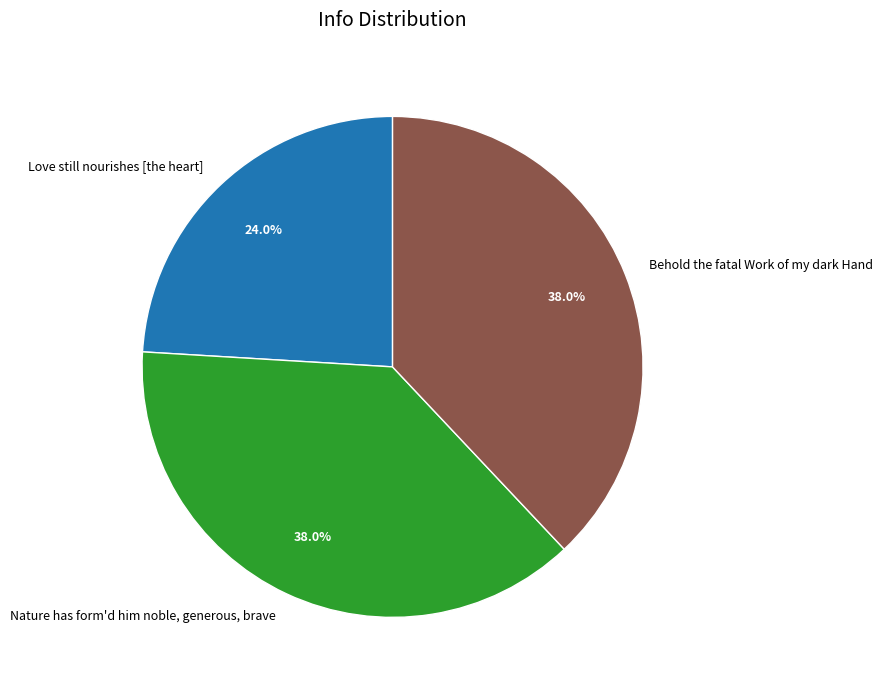

Combined, do Behold the fatal Work of my dark Hand and Nature has form'd him noble, generous, brave account for over 50%?

Yes